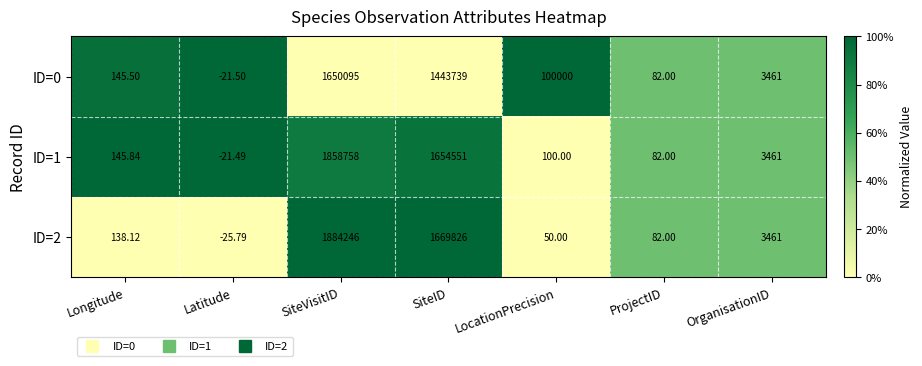

At which label does ID=0 first exceed 3461?

SiteVisitID